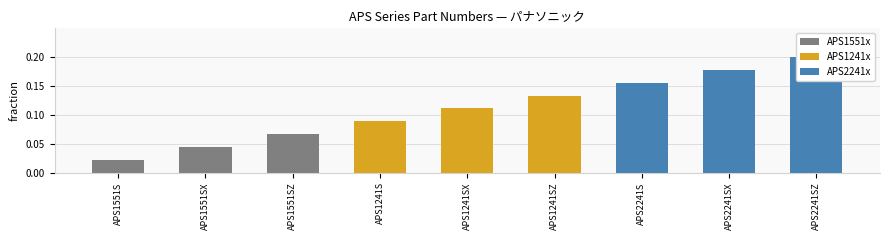

List the labels in order of value, smallest first.

APS1551S, APS1551SX, APS1551SZ, APS1241S, APS1241SX, APS1241SZ, APS2241S, APS2241SX, APS2241SZ